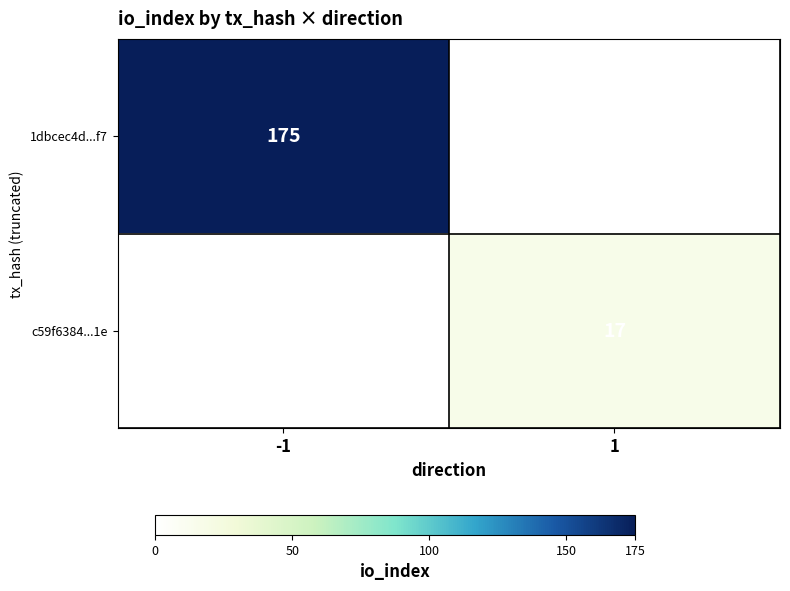

The c59f6384...1e series shows 4 at 1. True or false?

False